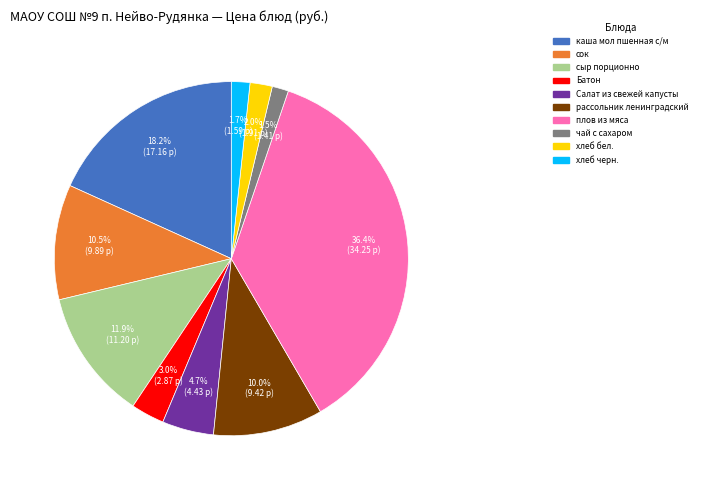

Which category has the biggest portion of the pie?

плов из мяса